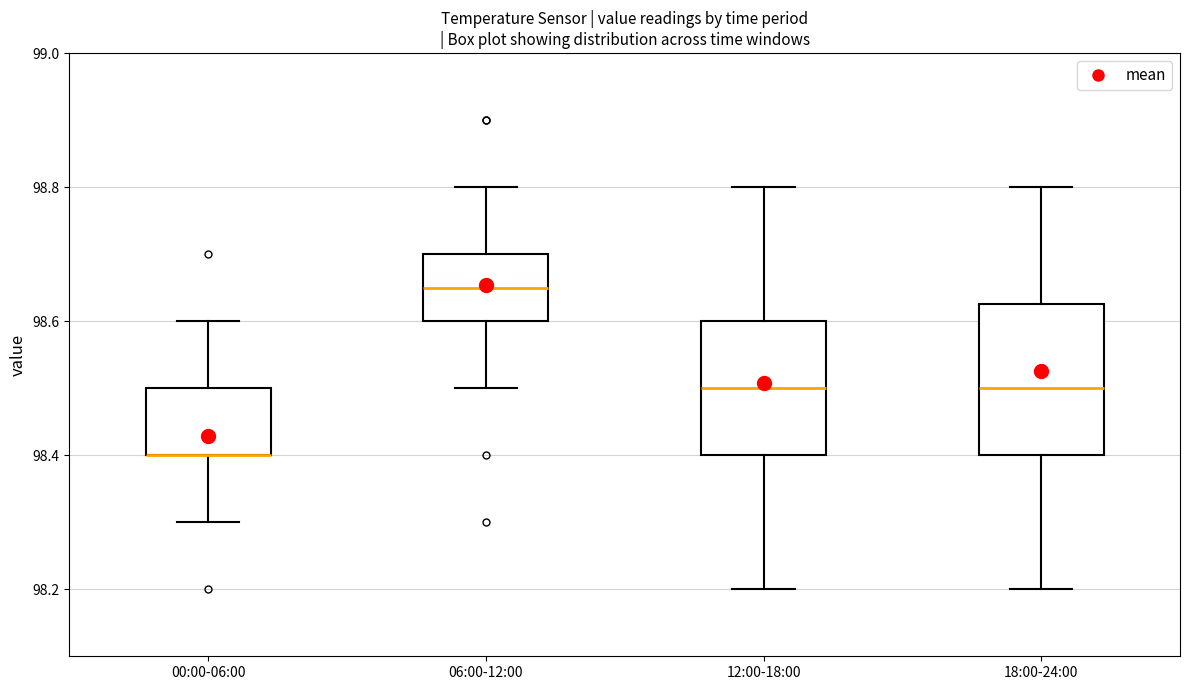

Reading left to right, transcribe this box plot: for each box, give where its median line is, the range the box spans, and where its two whiskers end, as read against the y-axis. The values are not printed on the chart, so give them approximately, as read against the axis.

00:00-06:00: median 98.40 (drawn on the box's lower edge), box 98.40 to 98.50, whiskers 98.30 to 98.60
06:00-12:00: median 98.66, box 98.60 to 98.70, whiskers 98.50 to 98.80
12:00-18:00: median 98.50, box 98.40 to 98.60, whiskers 98.20 to 98.80
18:00-24:00: median 98.50, box 98.40 to 98.62, whiskers 98.20 to 98.80